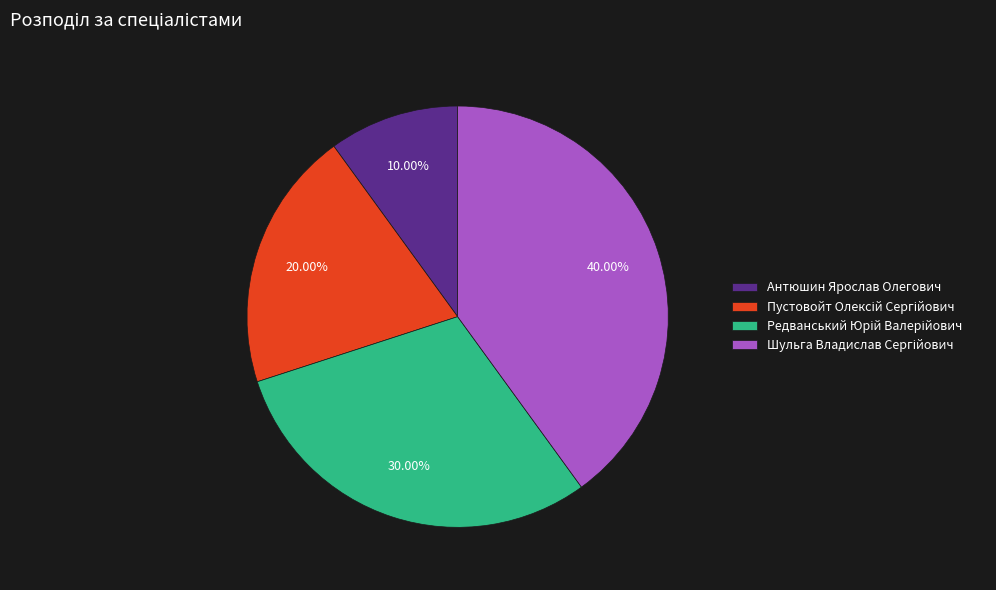

Which slice is the smallest?

Антюшин Ярослав Олегович